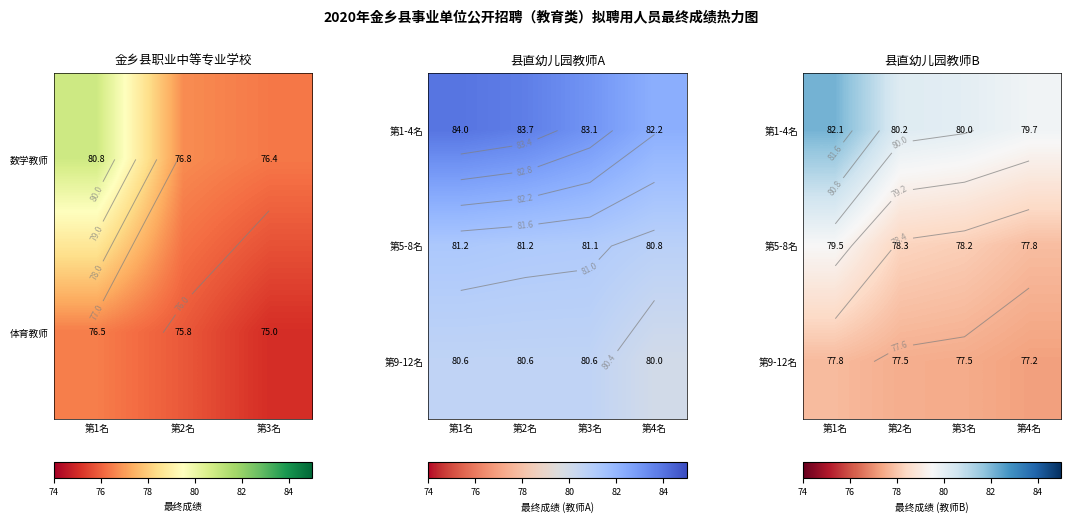

The 第1-4名 series shows 122.1 at 第4名. True or false?

False